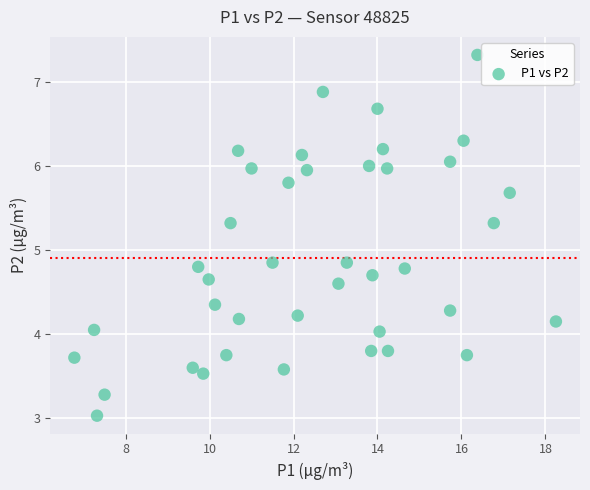

What is the range of X values (max minus min)?

11.5